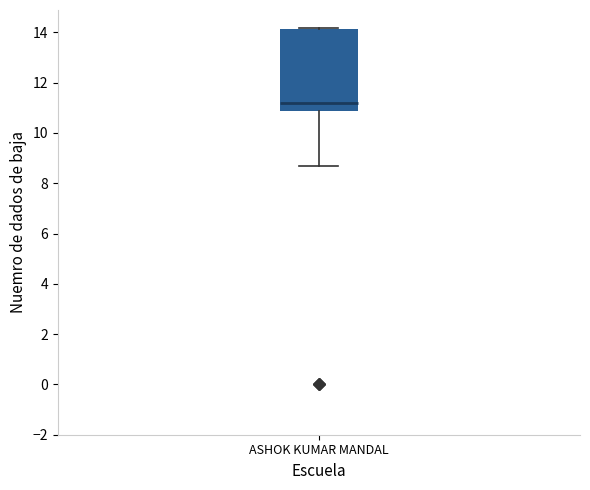

Read this box plot against the y-axis: the position of the median line, the range covered by the box, and the ends of both whiskers. The values are not printed on the chart, so give them approximately, as read against the axis.

median 11.2, box 10.8 to 14.2, whiskers 8.8 to 14.2